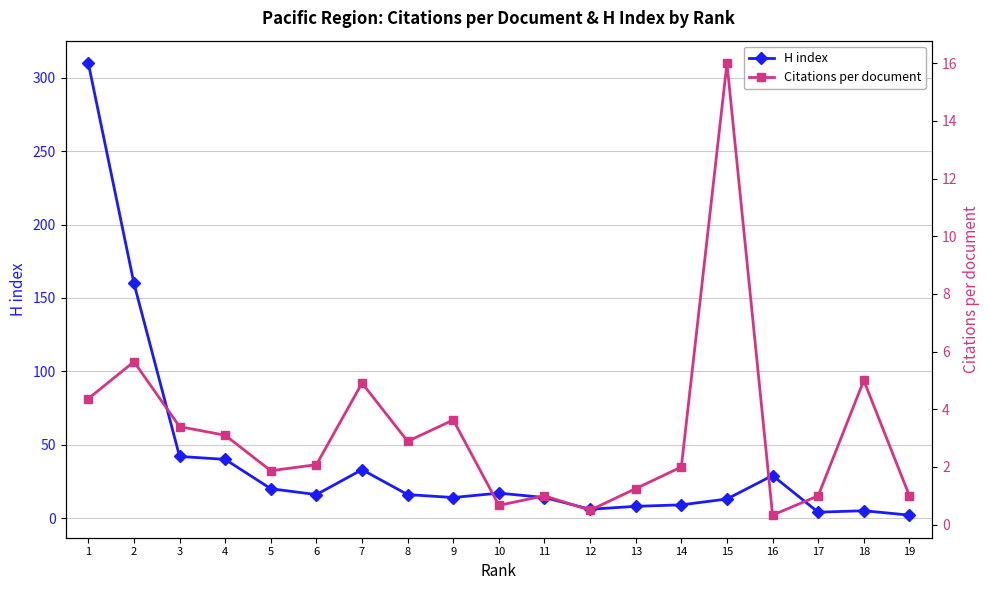

Rank the series by their maximum value, from highest to lowest.

H index, Citations per document